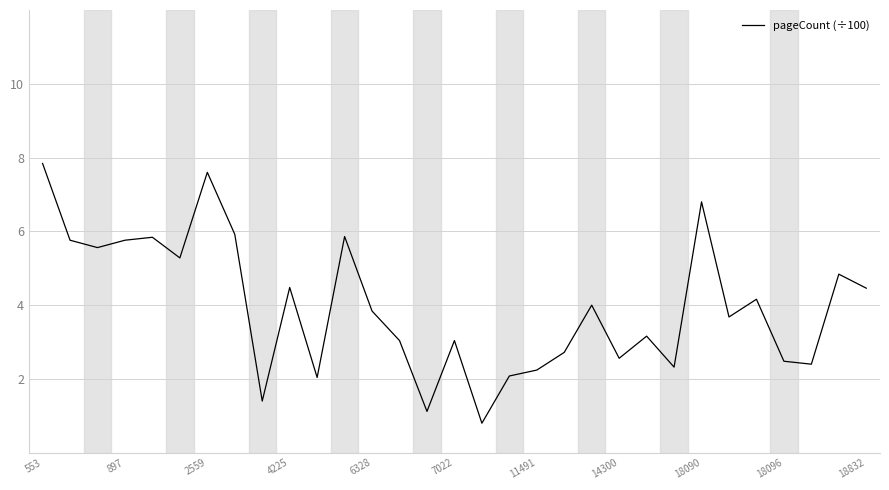

What is the difference between the maximum and minimum values?

7.0